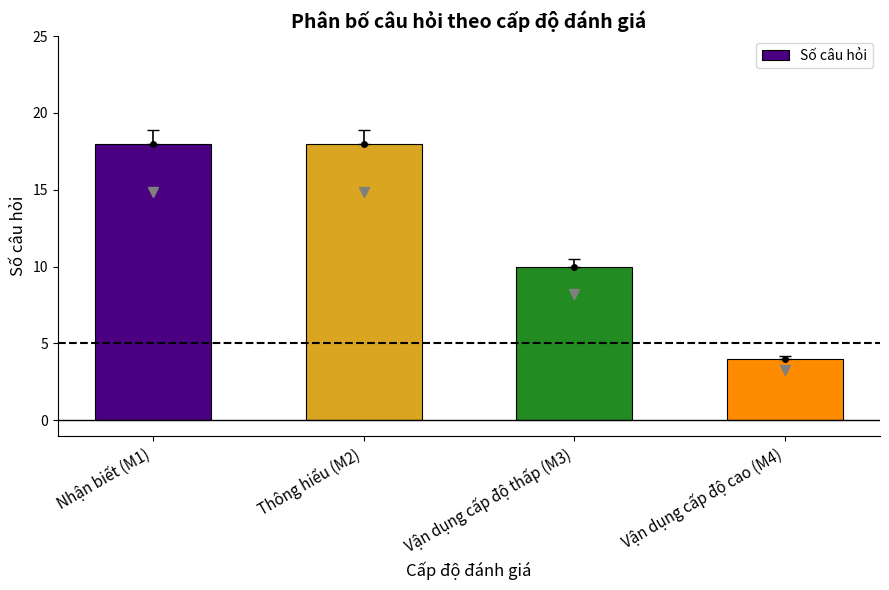

Approximately how many times larger is the value at Nhận biết (M1) compared to Vận dụng cấp độ cao (M4)?

4.5